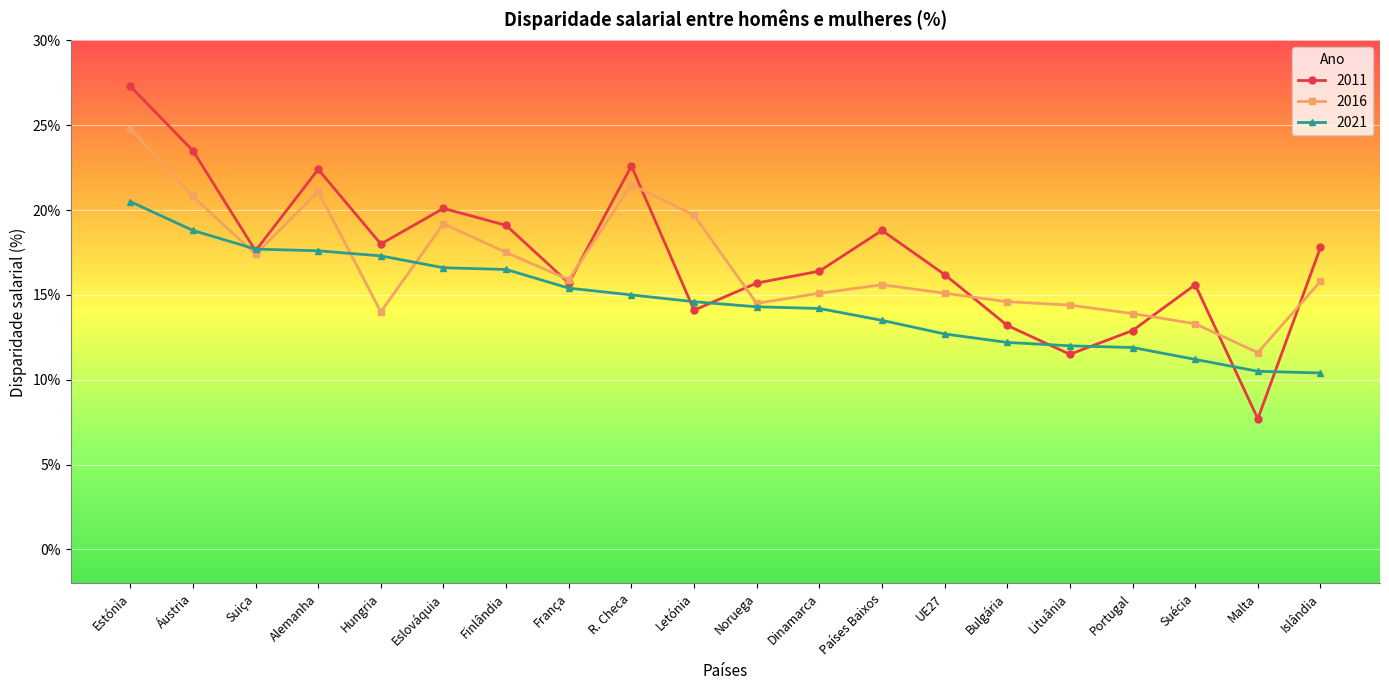

What is the approximate value of 2011 at Suécia?

15.6